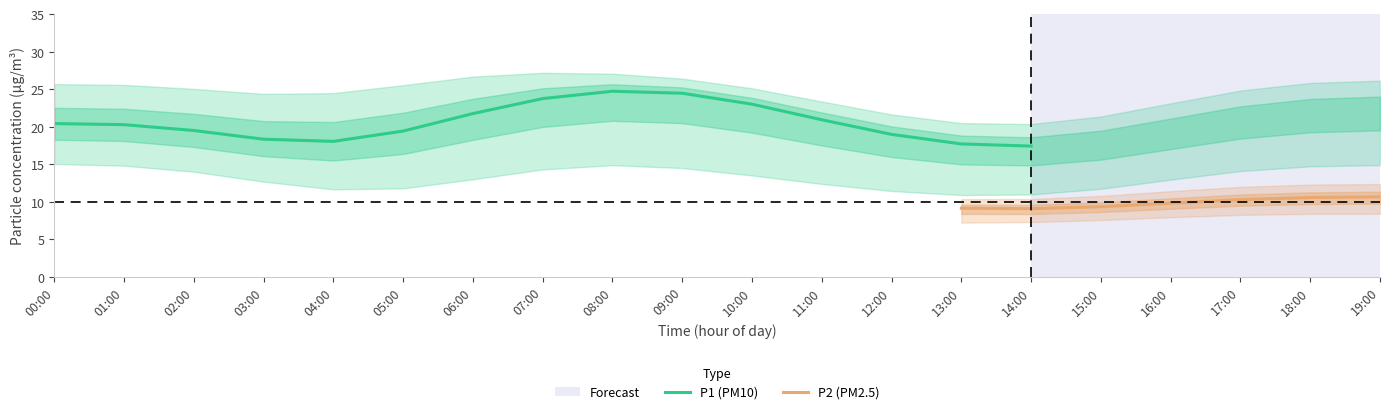

What position from the left is 17:00?

18